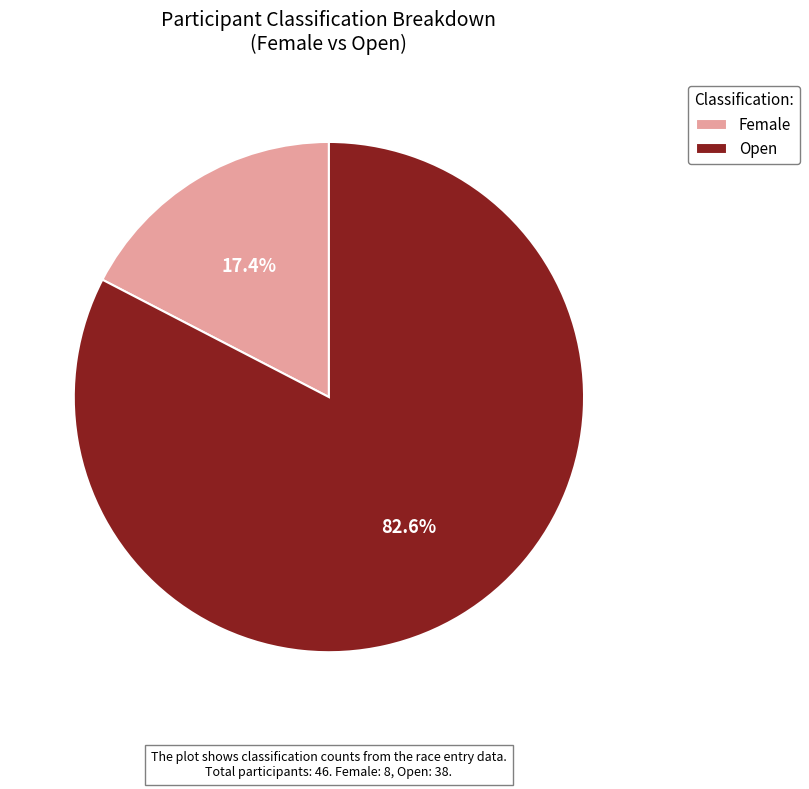

Which category has the biggest portion of the pie?

Open